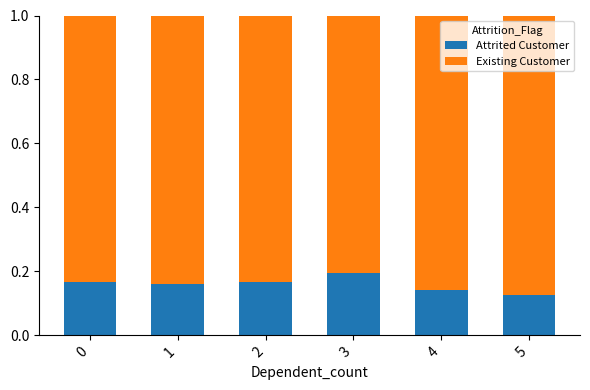

What is the sum of all Attrited Customer values?

1.0